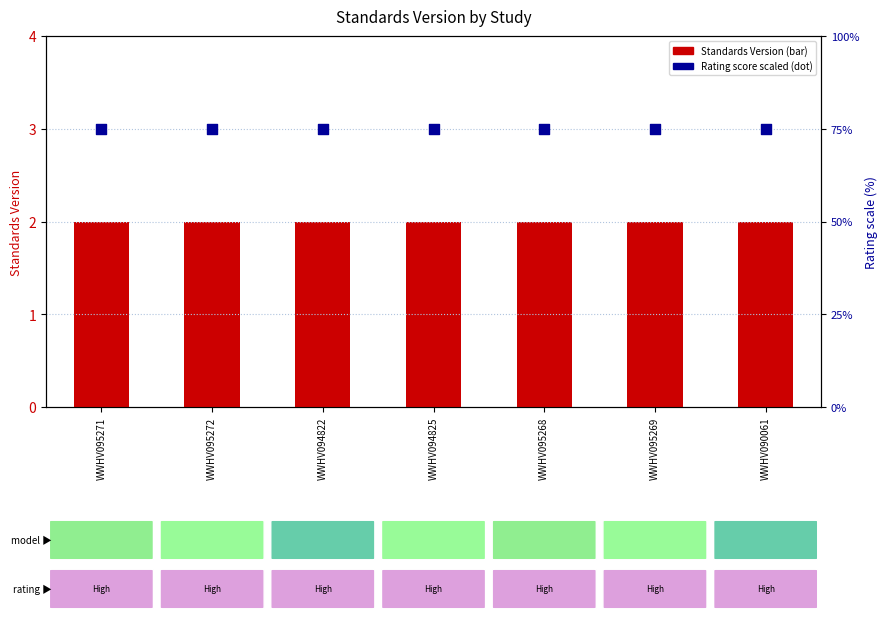

What is the total value across all series at WWHV094822?

77